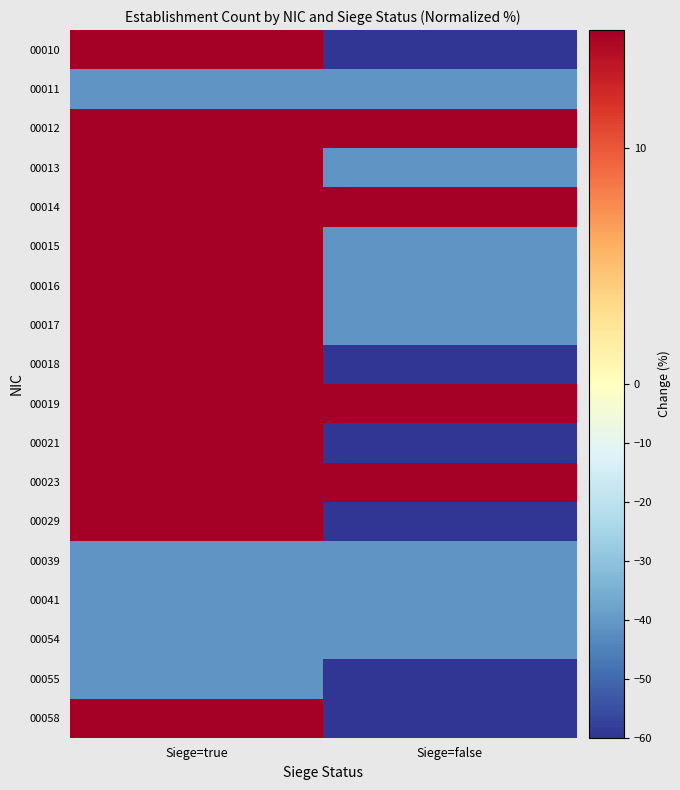

Reading left to right, extract all data points from this chart.

00010: Siege=true=77.0	Siege=false=-100.0
00011: Siege=true=-41.0	Siege=false=-41.0
00012: Siege=true=195.1	Siege=false=18.0
00013: Siege=true=18.0	Siege=false=-41.0
00014: Siege=true=136.1	Siege=false=18.0
00015: Siege=true=195.1	Siege=false=-41.0
00016: Siege=true=77.0	Siege=false=-41.0
00017: Siege=true=18.0	Siege=false=-41.0
00018: Siege=true=18.0	Siege=false=-100.0
00019: Siege=true=254.1	Siege=false=18.0
00021: Siege=true=18.0	Siege=false=-100.0
00023: Siege=true=18.0	Siege=false=18.0
00029: Siege=true=18.0	Siege=false=-100.0
00039: Siege=true=-41.0	Siege=false=-41.0
00041: Siege=true=-41.0	Siege=false=-41.0
00054: Siege=true=-41.0	Siege=false=-41.0
00055: Siege=true=-41.0	Siege=false=-100.0
00058: Siege=true=18.0	Siege=false=-100.0